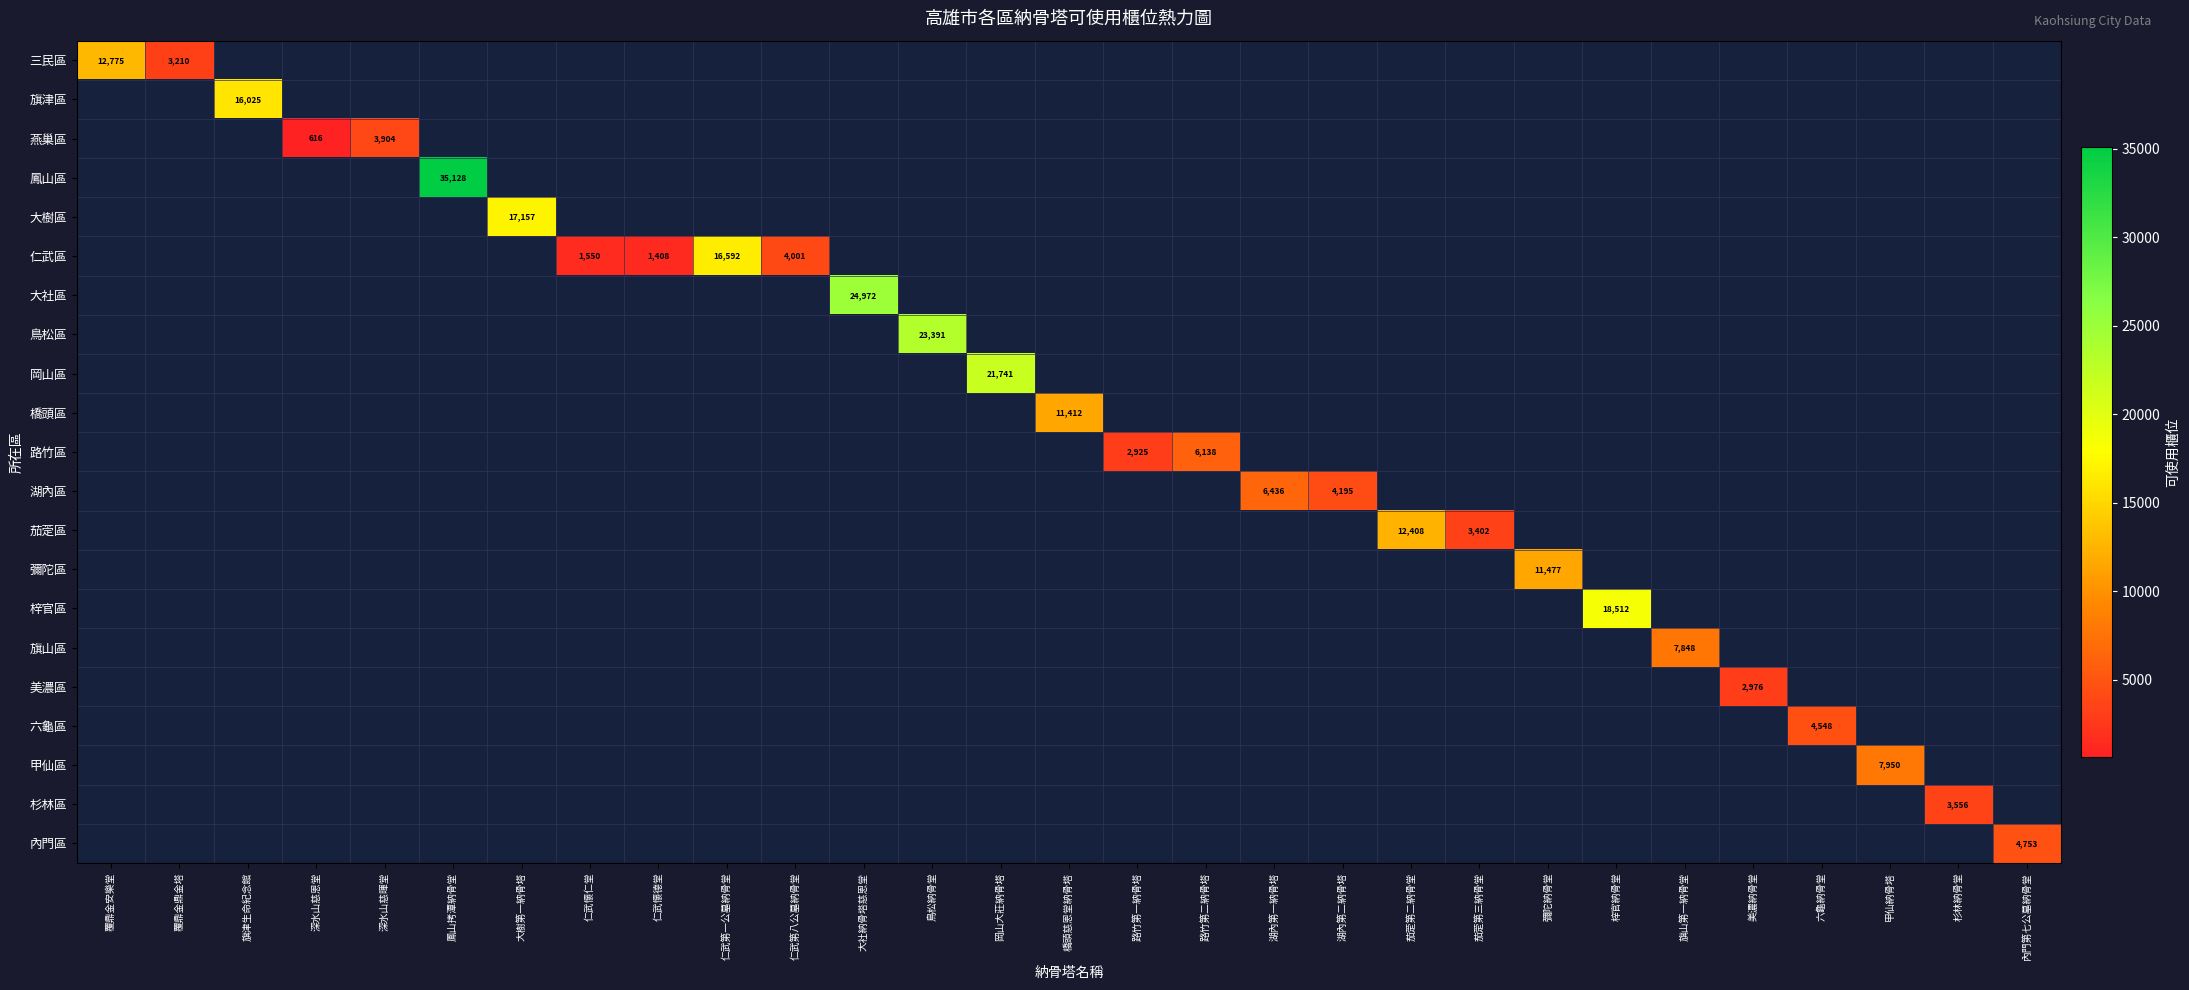

At which category does the chart reach its minimum across all series?

深水山慈恩堂